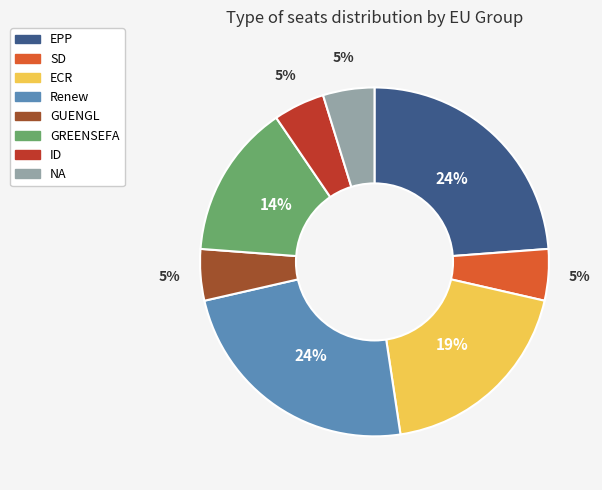

To the nearest percent, what is the average slice percentage?

12%